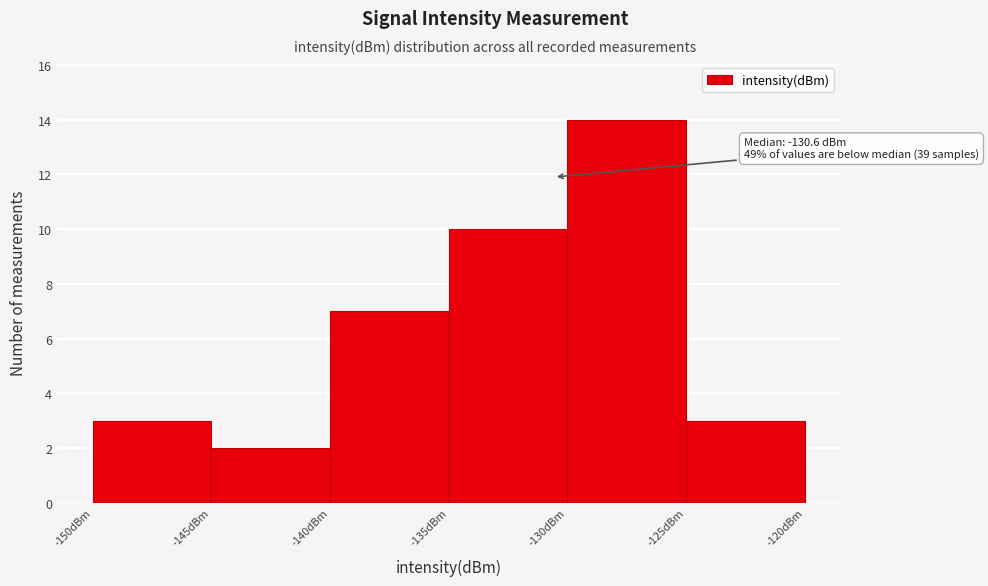

Which range on the x-axis has the tallest bar?

-130 to -125